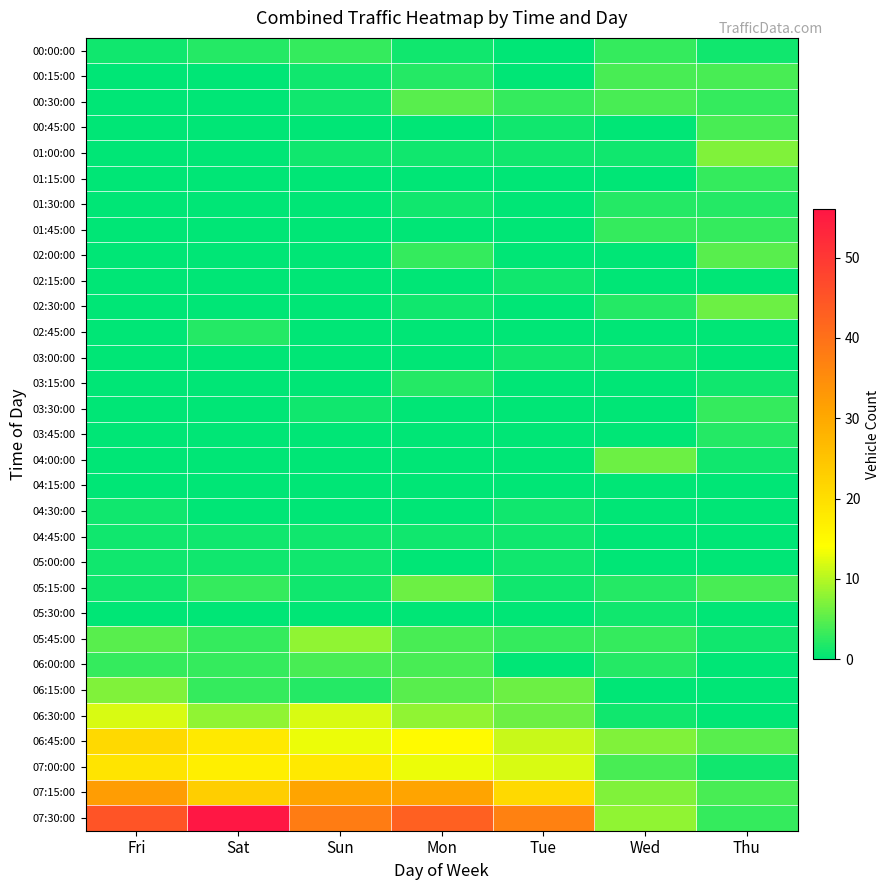

At how many categories does at least one series exceed 12?

5